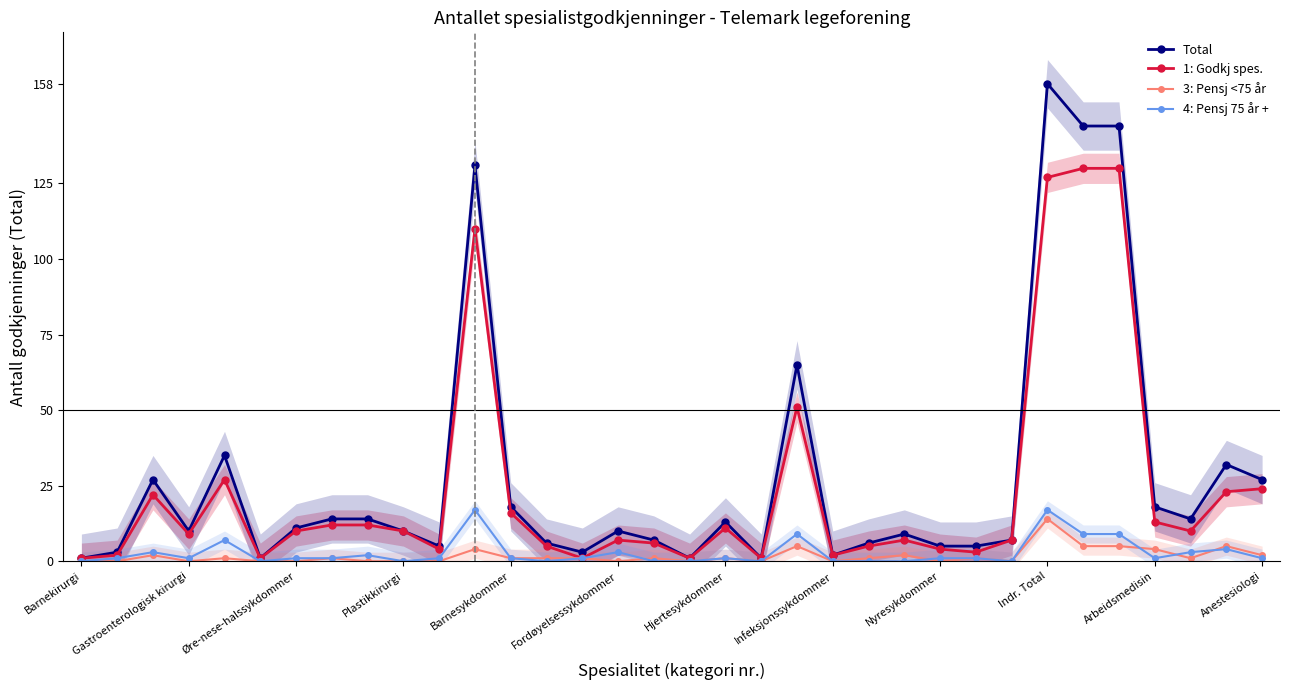

At how many categories does at least one series exceed 16?

11